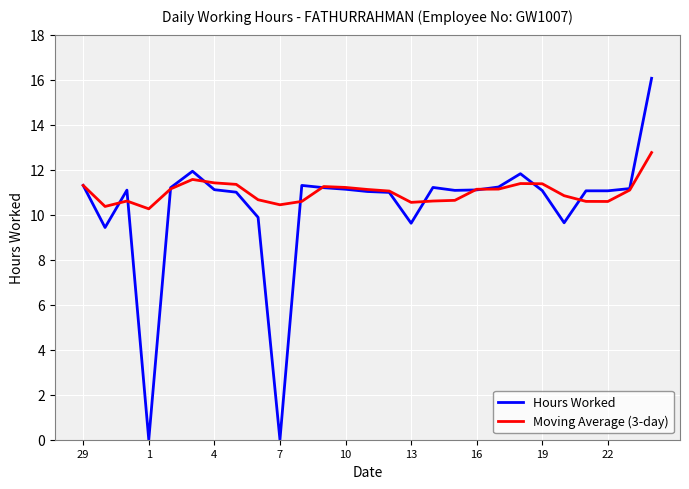

Which series has the widest spread of values?

Hours Worked